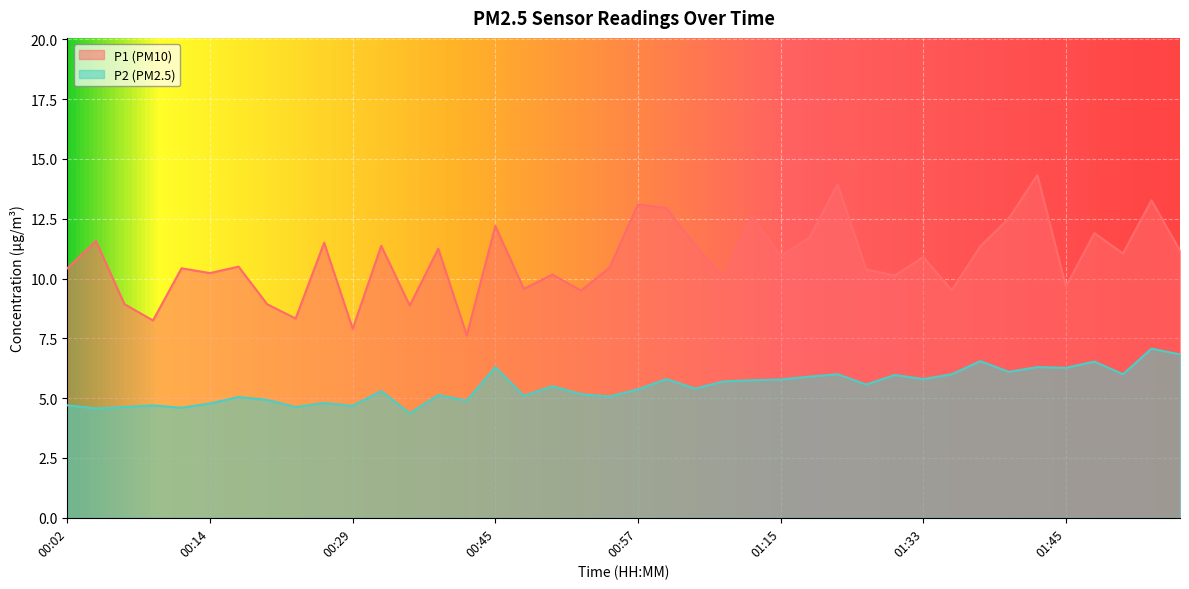

How many series are shown in this chart?

2